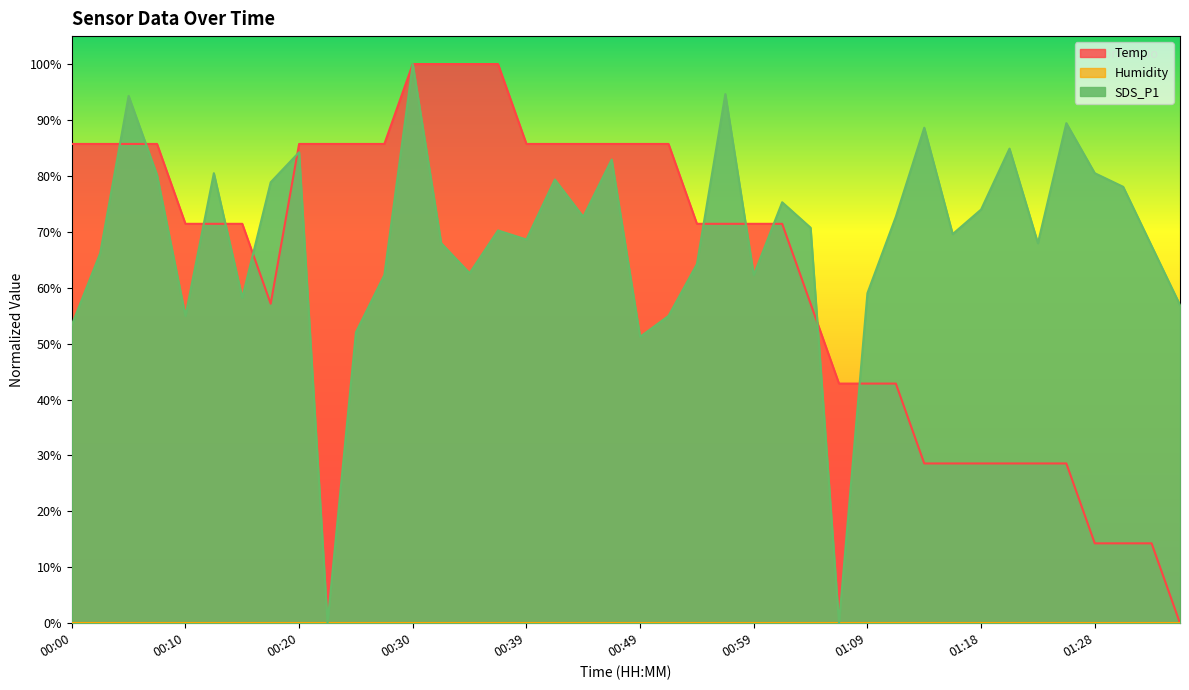

How many times do SDS_P1 and Temp cross each other?

11